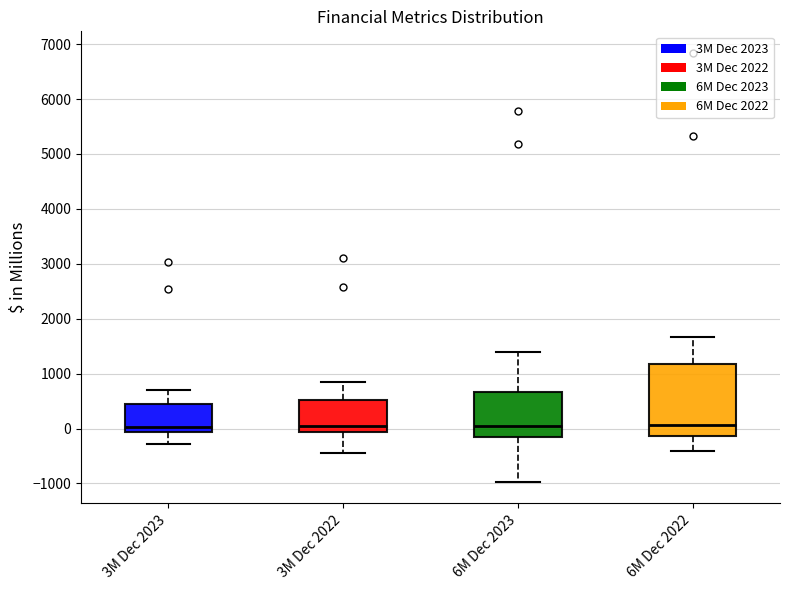

Reading left to right, read every box against the y-axis: the position of its median line, the range the box covers, and the ends of its whiskers. The values are not printed on the chart, so give them approximately, as read against the axis.

3M Dec 2023: median 0, box -100 to 500, whiskers -300 to 700
3M Dec 2022: median 0, box -100 to 500, whiskers -500 to 800
6M Dec 2023: median 0, box -200 to 700, whiskers -1000 to 1400
6M Dec 2022: median 100, box -100 to 1200, whiskers -400 to 1700